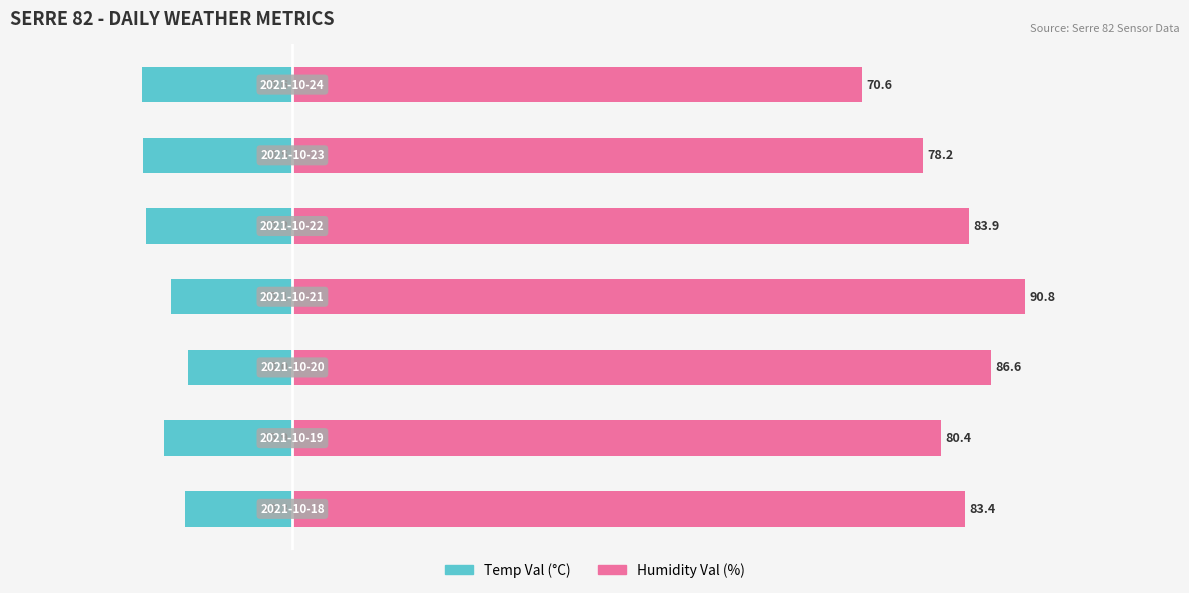

Rank the series at 5 from highest to lowest value.

Humidity Val (%), Temp Val (°C)